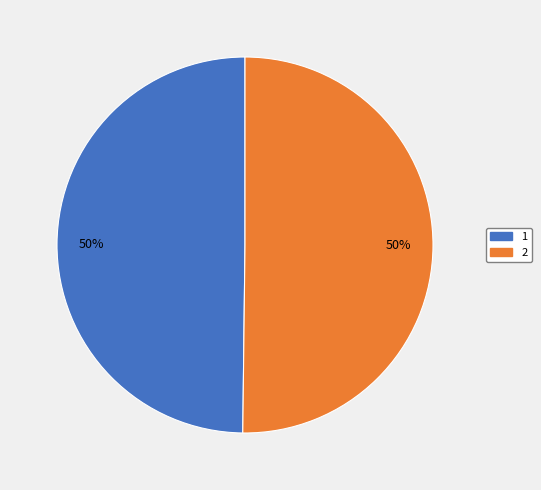

What percentage is the 2 slice, to the nearest percent?

50%